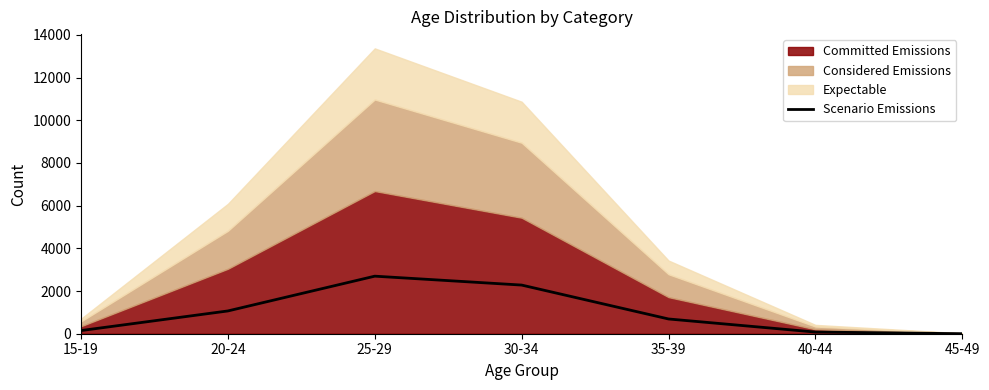

What is the value of the 7th point from the left?

2